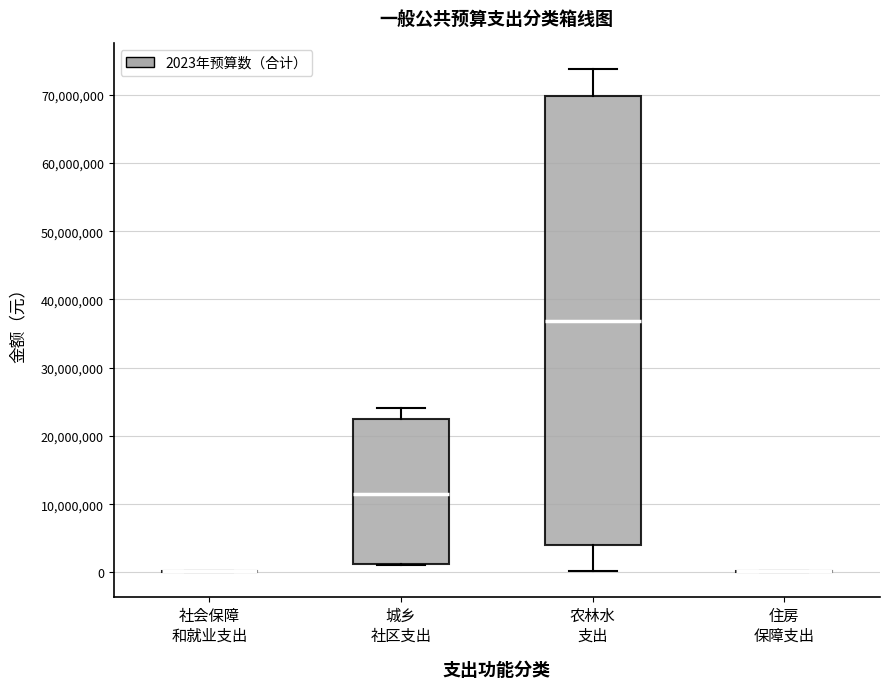

Reading left to right, transcribe this box plot: for each box, give where its median line is, the range the box spans, and where its two whiskers end, as read against the y-axis. The values are not printed on the chart, so give them approximately, as read against the axis.

社会保障 和就业支出: box collapsed to a line at 0, whiskers 0 to 0
城乡 社区支出: median 11000000, box 1000000 to 23000000, whiskers 1000000 to 24000000
农林水 支出: median 37000000, box 4000000 to 70000000, whiskers 0 to 74000000
住房 保障支出: box collapsed to a line at 0, whiskers 0 to 0